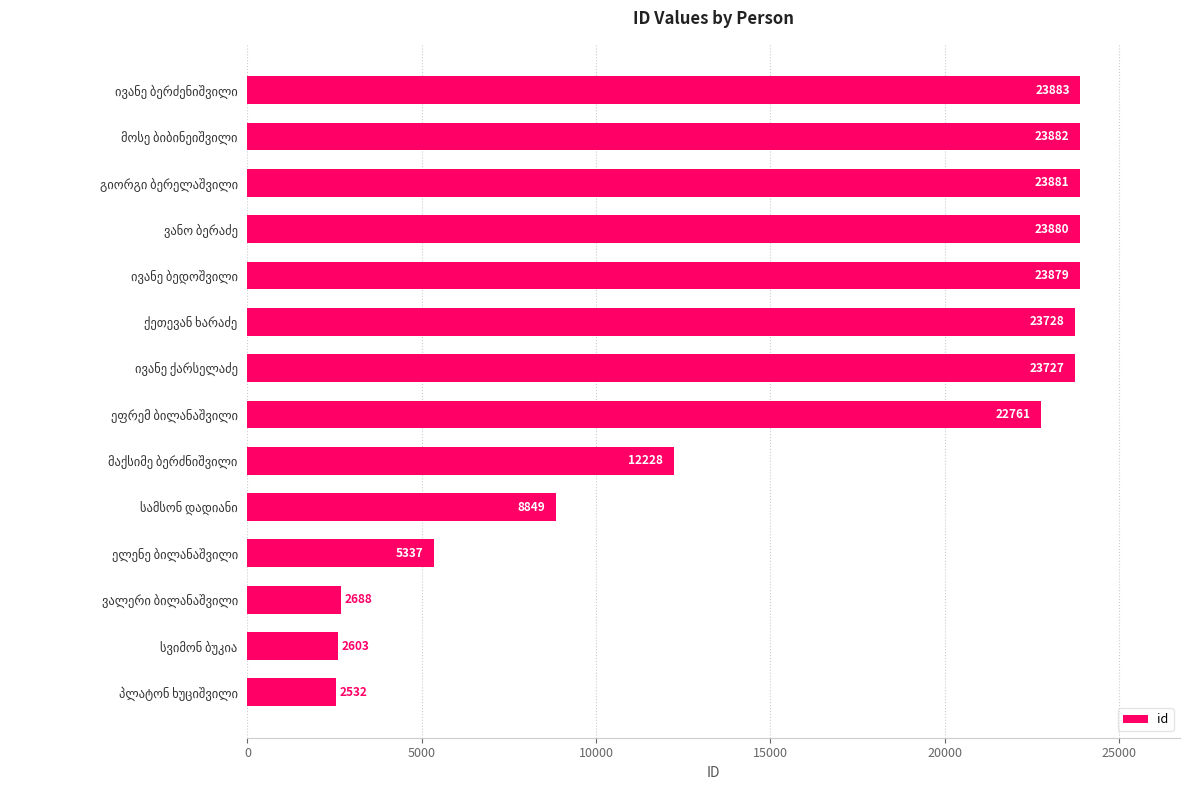

What is the average value?

15990